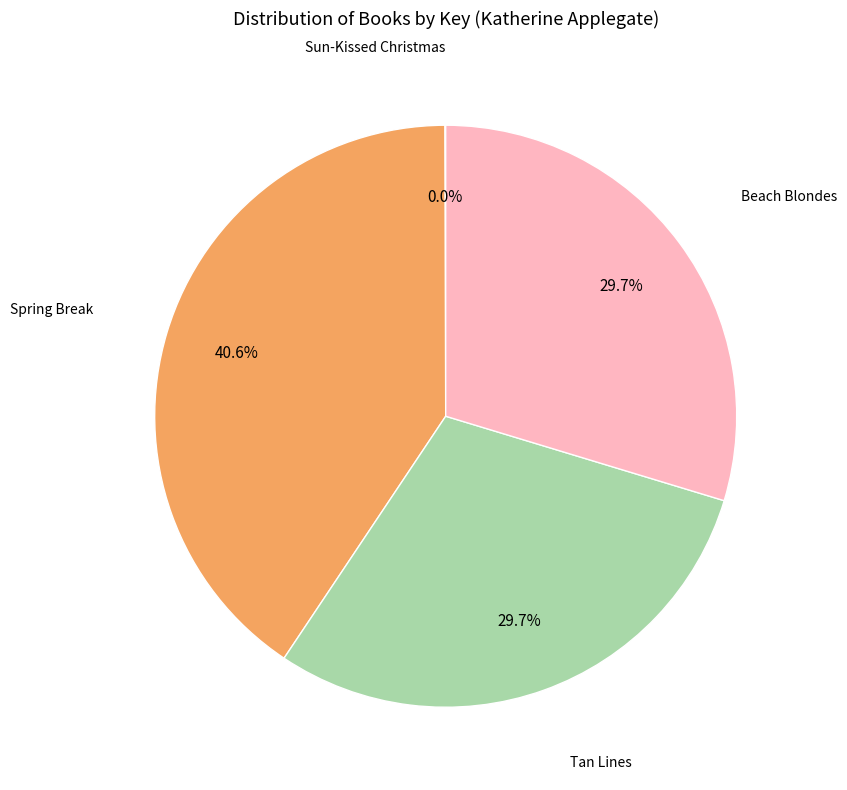

Does any single category account for the majority?

No